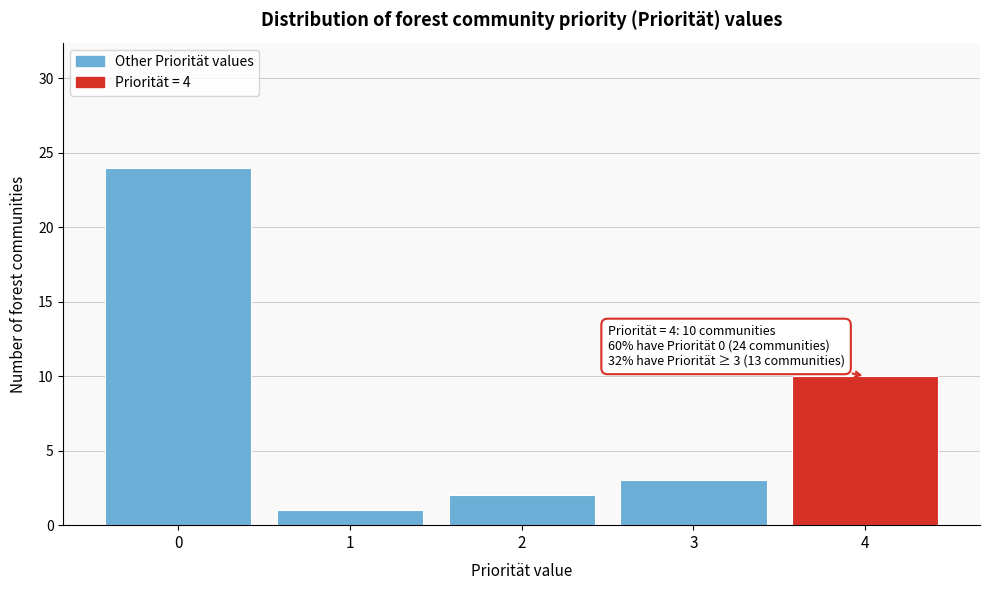

Over which range of the x-axis is the bar tallest?

-0.5 to 0.5